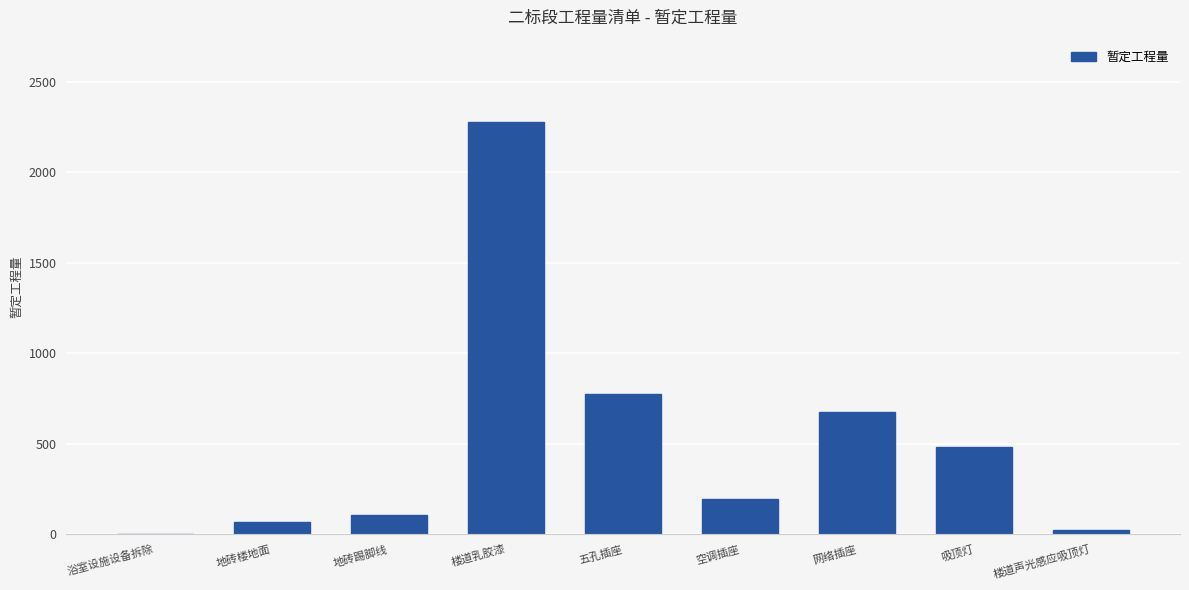

Reading left to right, transcribe all the data shown in this chart.

浴室设施设备拆除=3.0	地砖楼地面=64.5	地砖踢脚线=105.0	楼道乳胶漆=2276.0	五孔插座=774.0	空调插座=192.0	网络插座=672.0	吸顶灯=480.0	楼道声光感应吸顶灯=24.0